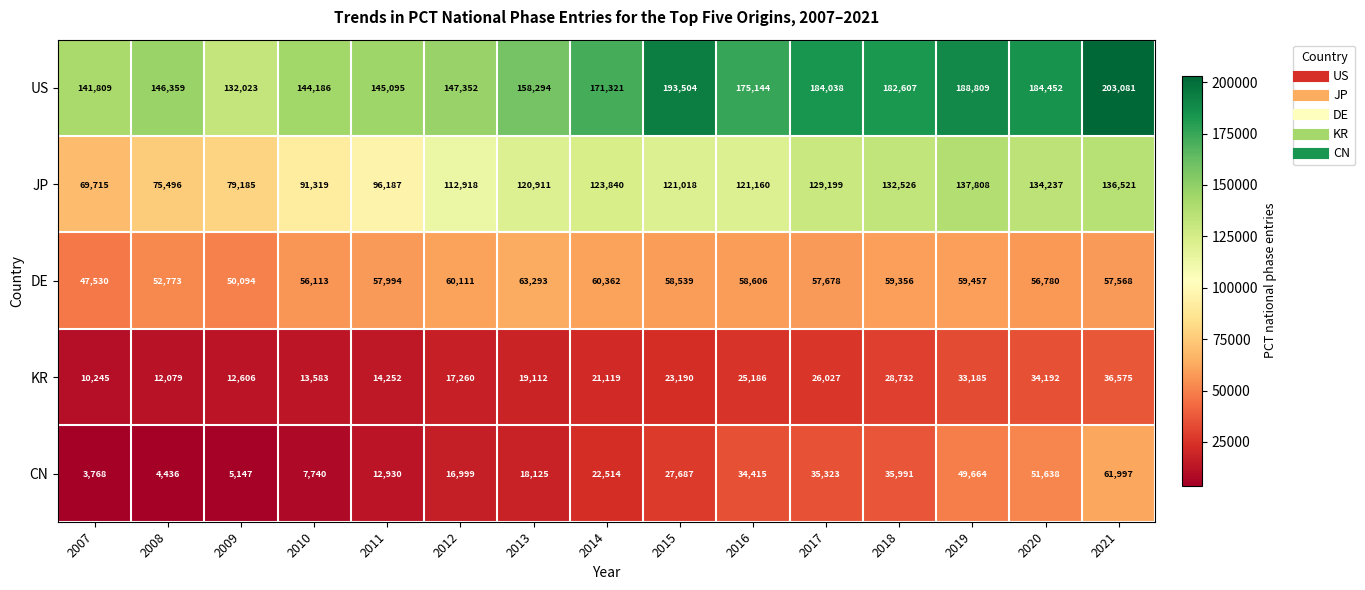

At which category is the sum across all series the highest?

2021